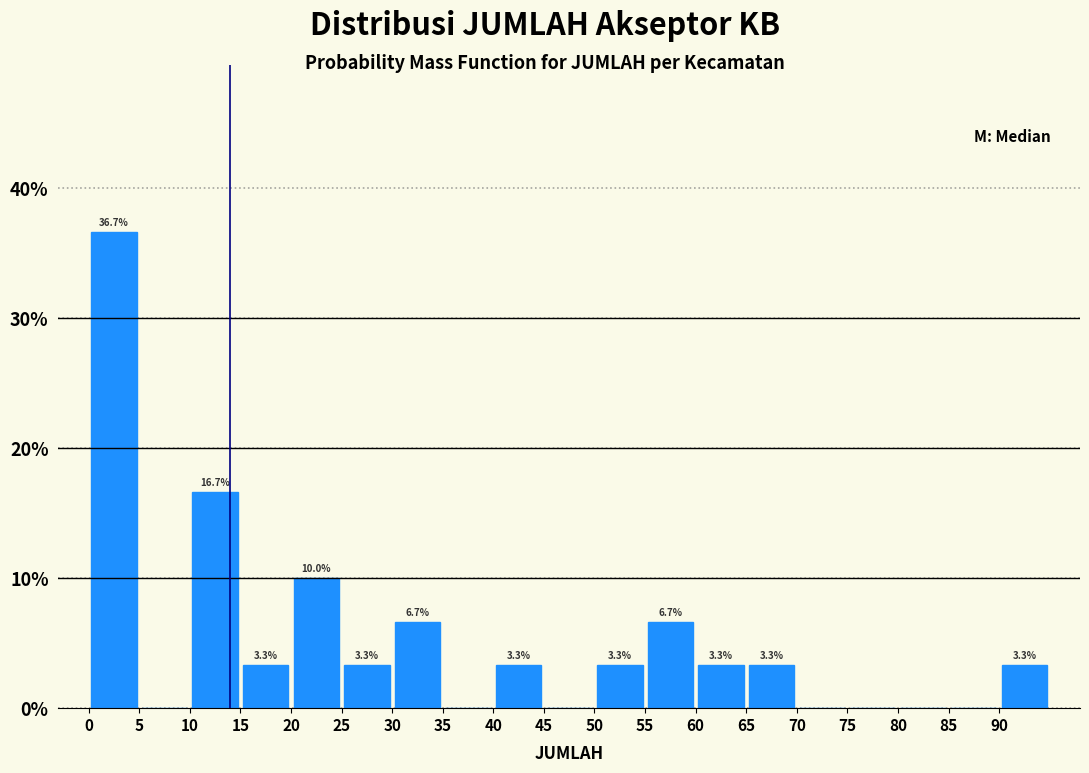

Which range on the x-axis has the tallest bar?

0 to 5